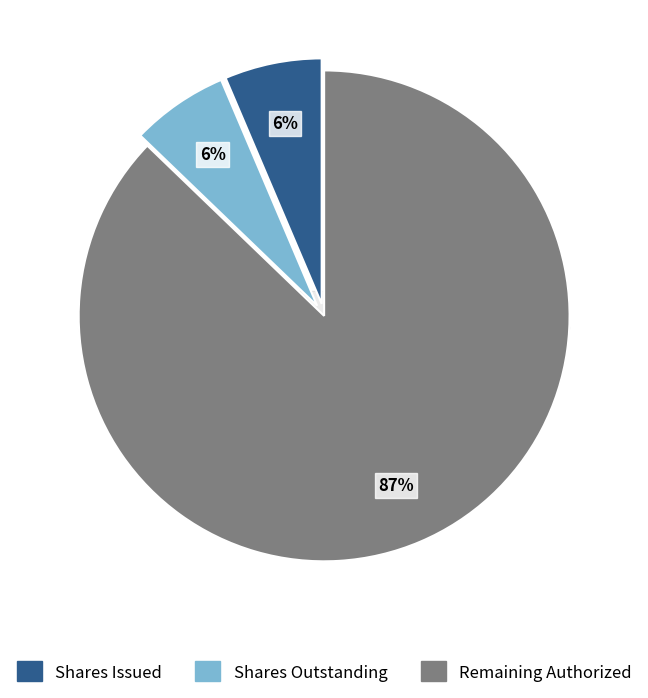

Does any single category account for the majority?

Yes